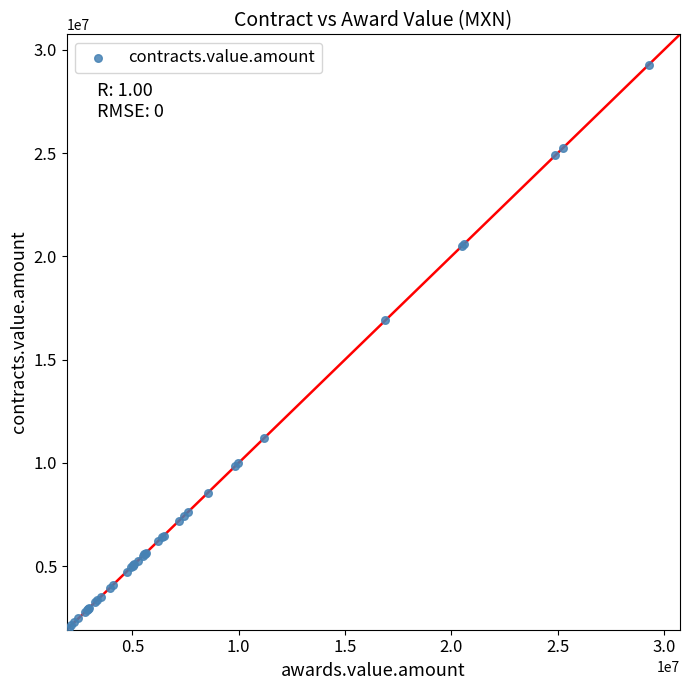

What Y value in the scatter plot is closest to 15652825?

16901510.0